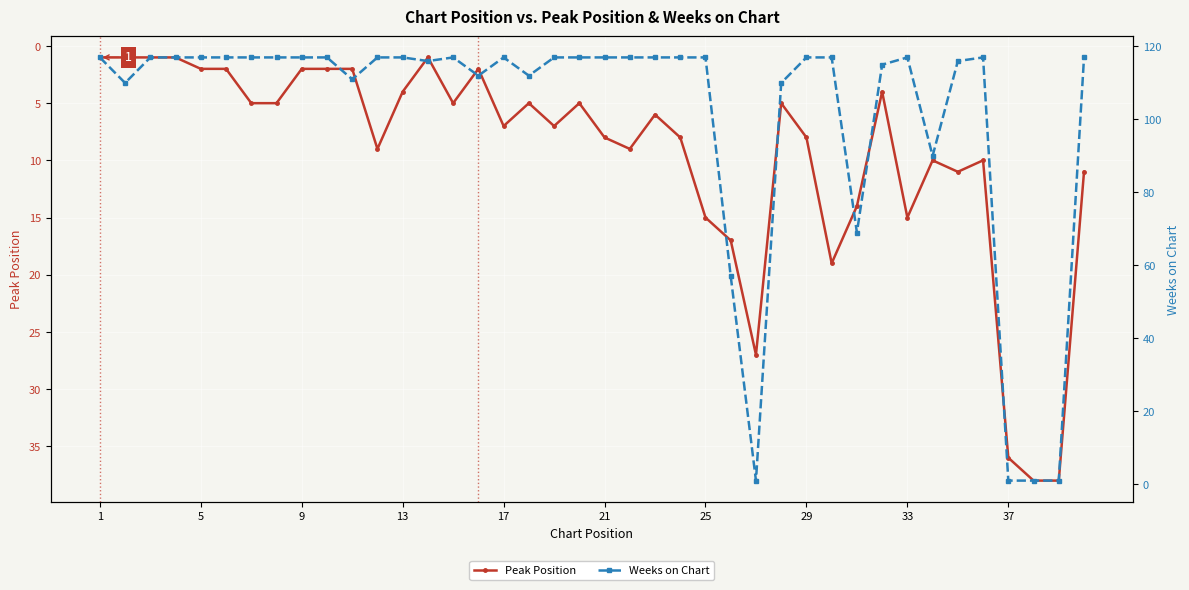

The value of Peak Position at 37 is 36. True or false?

True